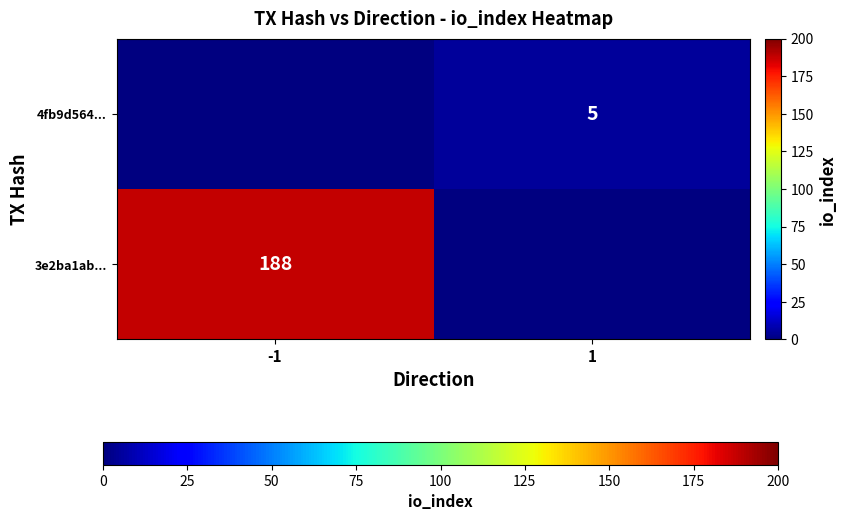

True or false: 4fb9d564... has a value of 1 at 1.

False